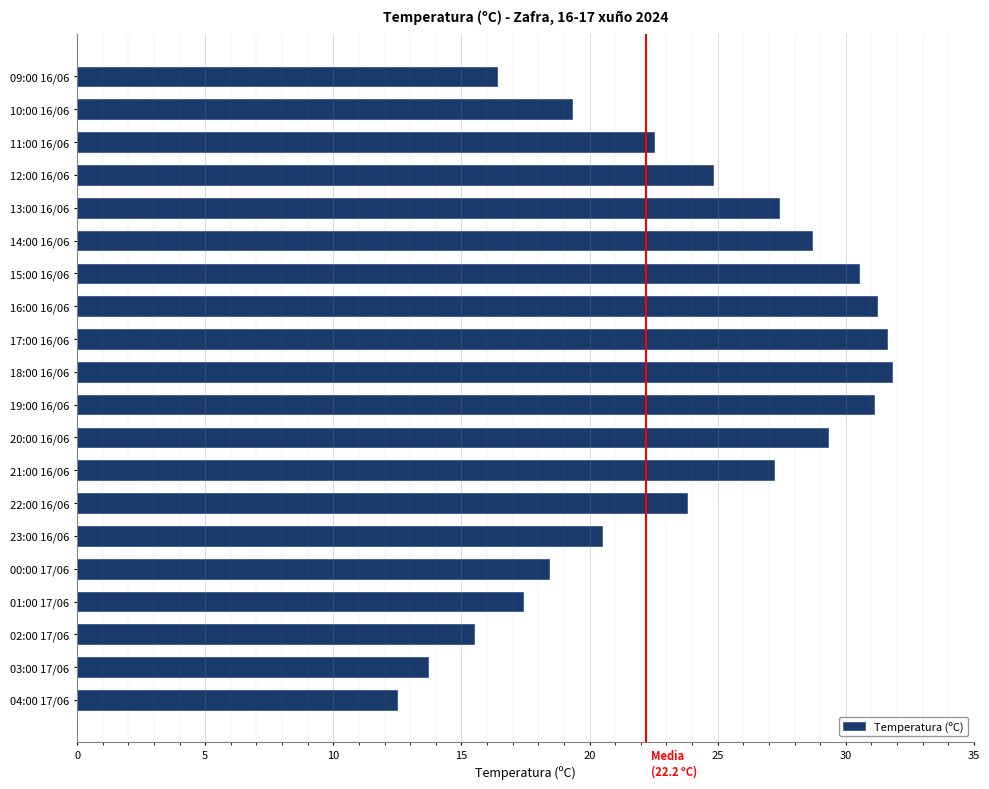

At which label is the value closest to 22?

11:00 16/06